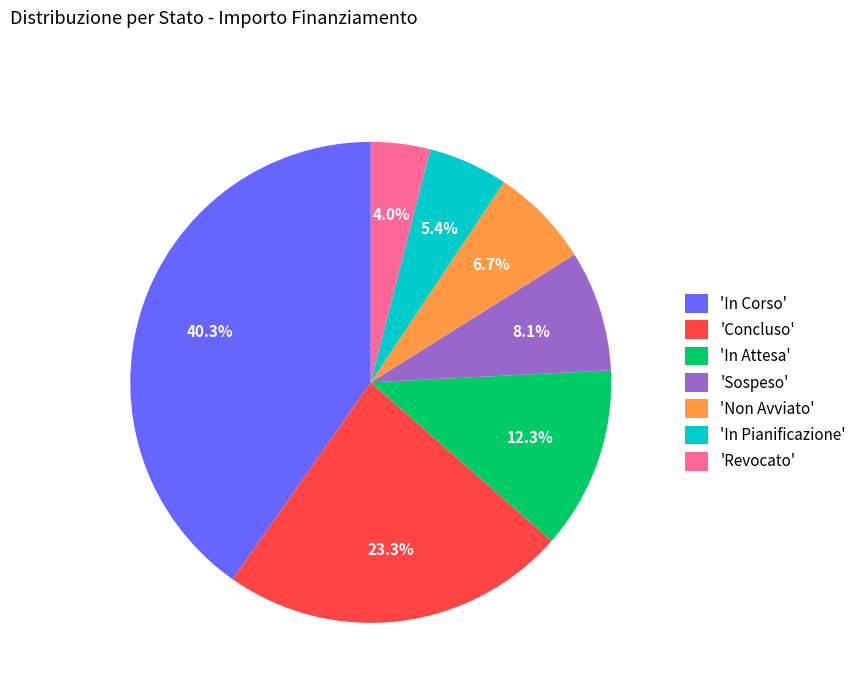

Does 'Sospeso' account for over 50% of the chart?

No